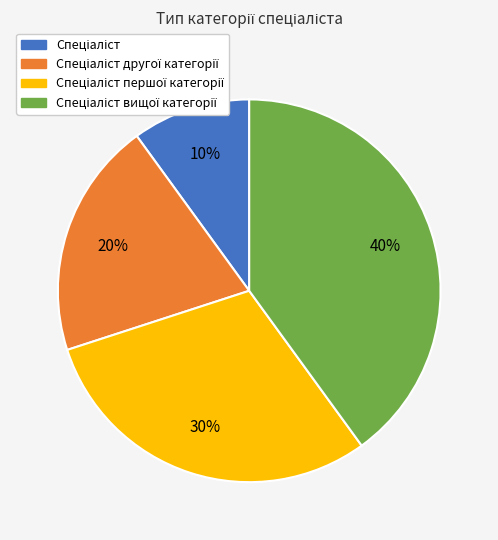

To the nearest percent, what is the difference between the largest and smallest slice percentages?

30%